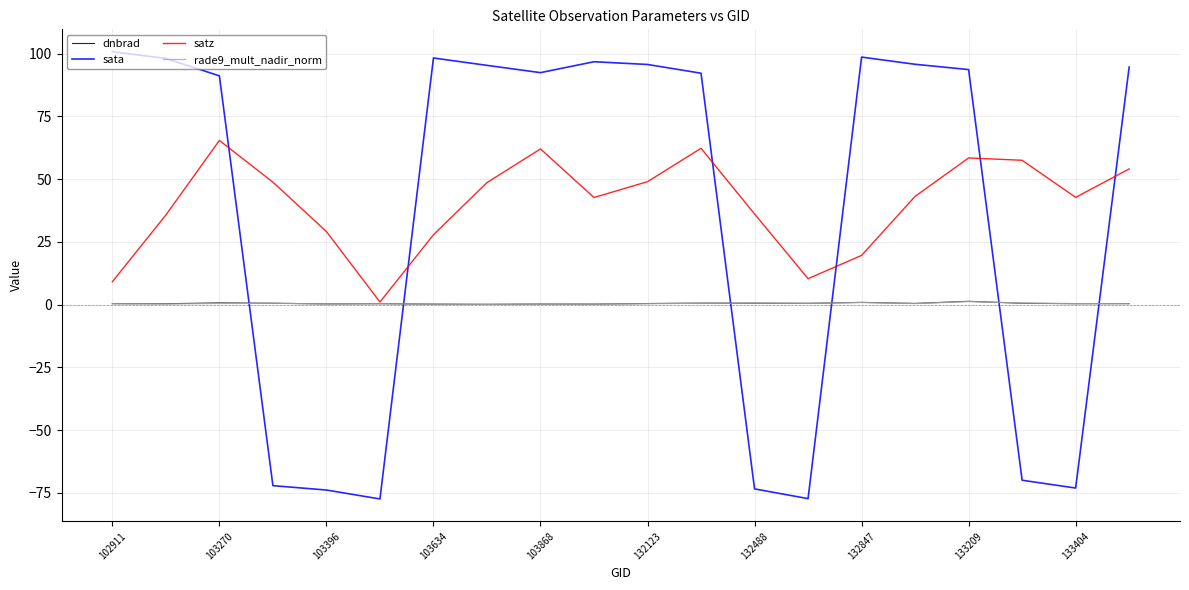

True or false: sata and dnbrad cross at least once.

True